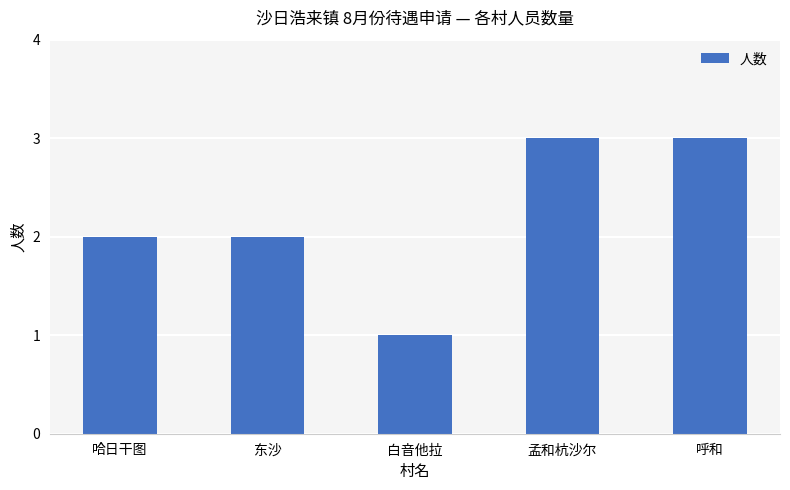

What value does the data have at 呼和?

3